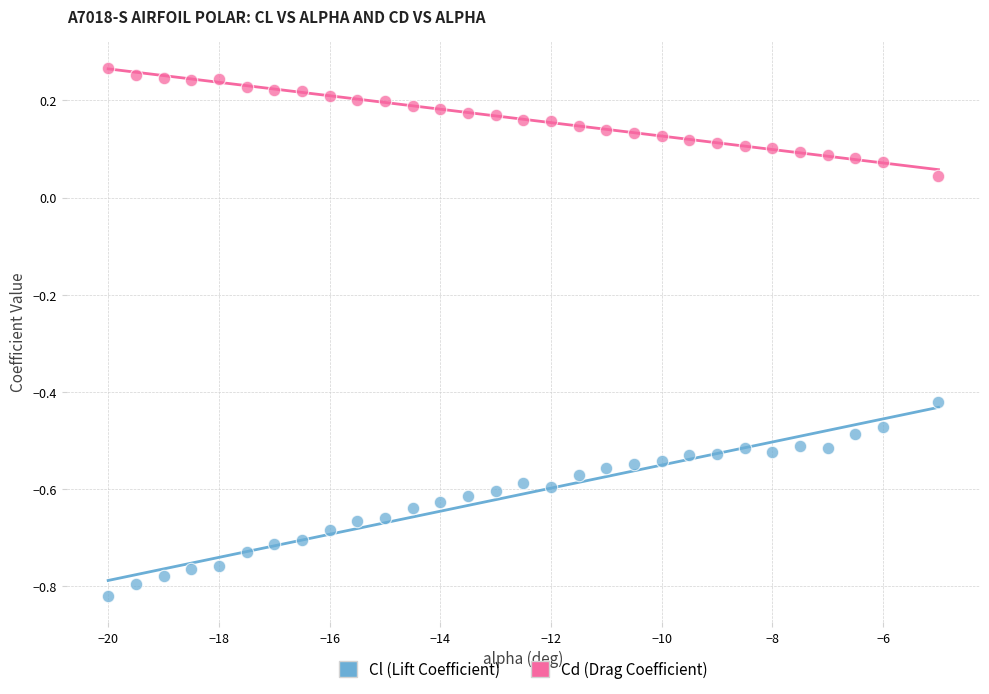

Across all data points, what is the range of X values (max minus min)?

15.0